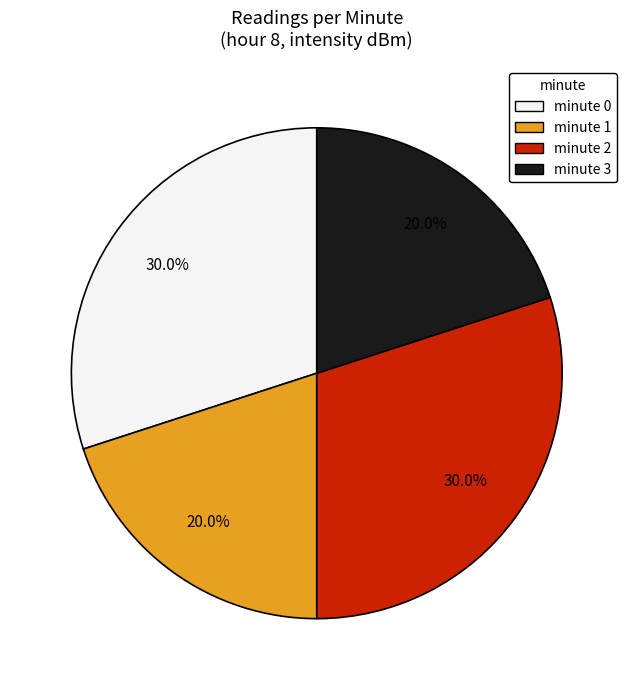

What percentage is NOT represented by minute 0?

70.0%